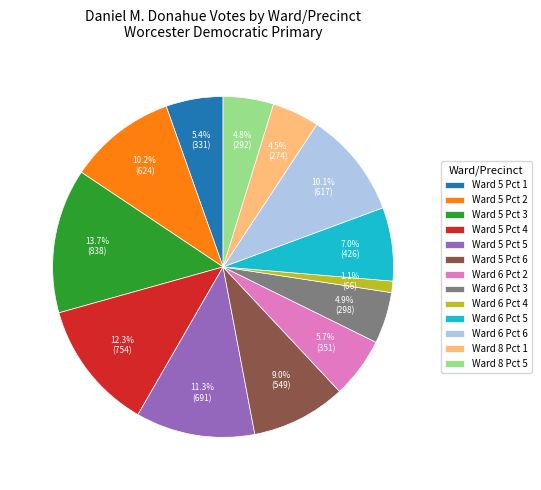

What is the total percentage of Ward 5 Pct 4 and Ward 6 Pct 3?

17.2%